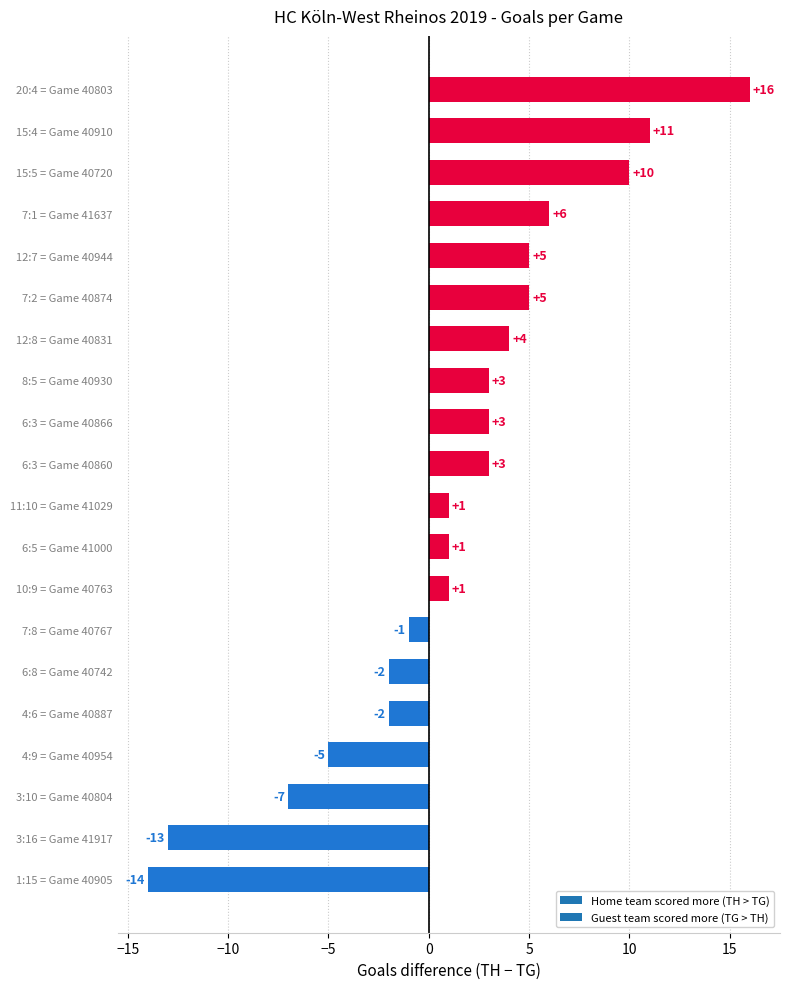

Read the value at 6:3 = Game 40866, to the nearest 5.

5